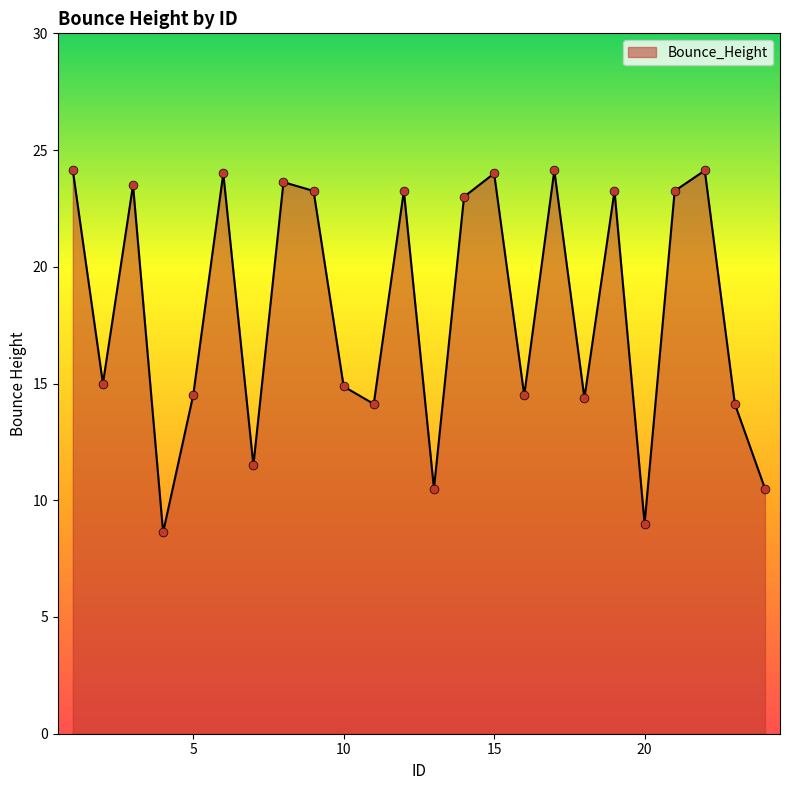

What is the difference between the maximum and minimum values?

15.5